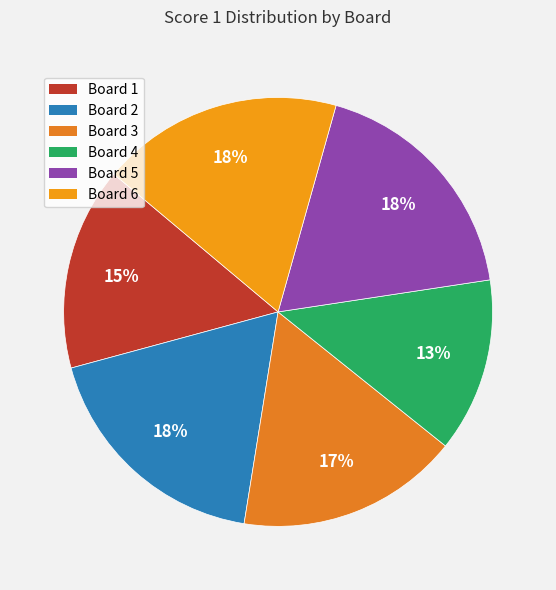

How many slices are in this pie chart?

6